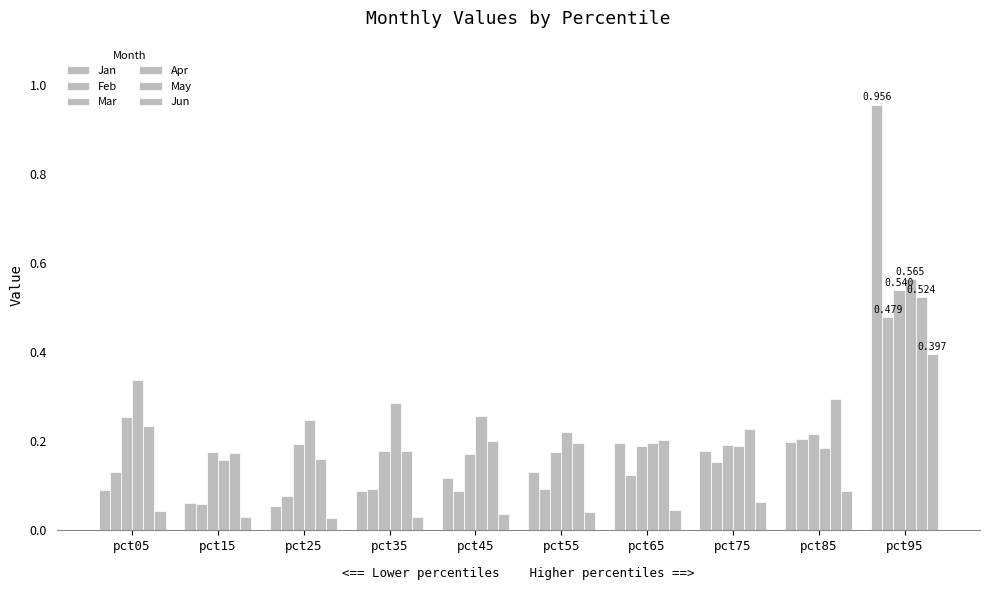

What is the sum of the Mar values at pct95 and pct45?

0.7